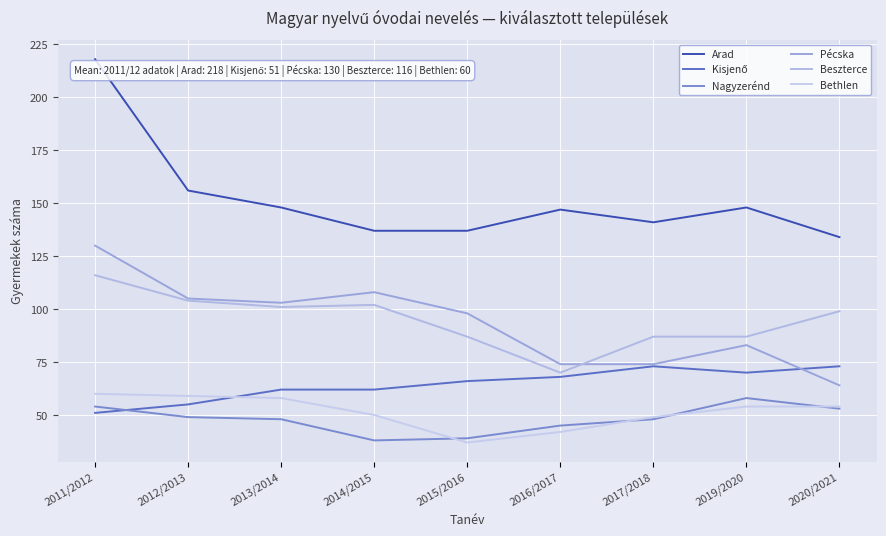

Reading left to right, transcribe all the data shown in this chart.

Arad: 2011/2012=218	2012/2013=156	2013/2014=148	2014/2015=137	2015/2016=137	2016/2017=147	2017/2018=141	2019/2020=148	2020/2021=134
Kisjenő: 2011/2012=51	2012/2013=55	2013/2014=62	2014/2015=62	2015/2016=66	2016/2017=68	2017/2018=73	2019/2020=70	2020/2021=73
Nagyzerénd: 2011/2012=54	2012/2013=49	2013/2014=48	2014/2015=38	2015/2016=39	2016/2017=45	2017/2018=48	2019/2020=58	2020/2021=53
Pécska: 2011/2012=130	2012/2013=105	2013/2014=103	2014/2015=108	2015/2016=98	2016/2017=74	2017/2018=74	2019/2020=83	2020/2021=64
Beszterce: 2011/2012=116	2012/2013=104	2013/2014=101	2014/2015=102	2015/2016=87	2016/2017=70	2017/2018=87	2019/2020=87	2020/2021=99
Bethlen: 2011/2012=60	2012/2013=59	2013/2014=58	2014/2015=50	2015/2016=37	2016/2017=42	2017/2018=49	2019/2020=54	2020/2021=54